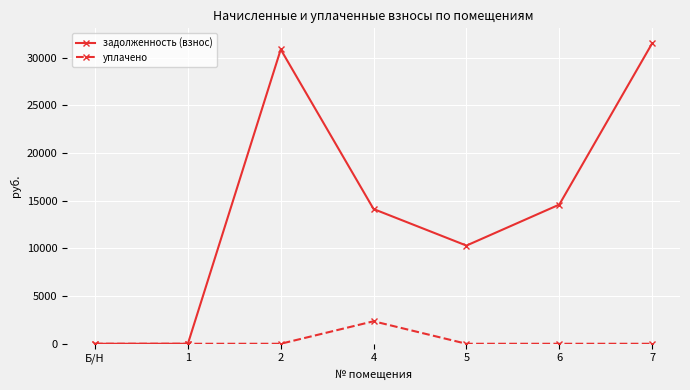

The уплачено series shows -1228.2 at 5. True or false?

False